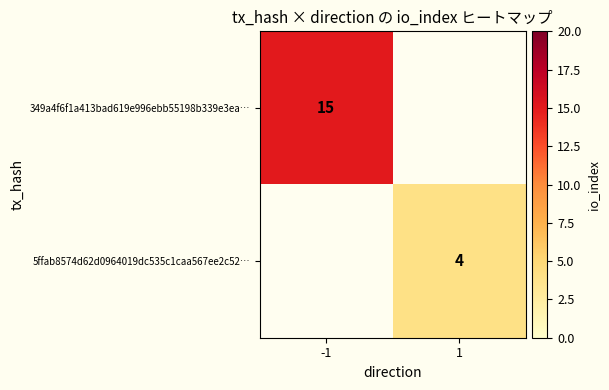

The 349a4f6f1a413bad619e996ebb55198b339e3ea… series shows 7 at -1. True or false?

False